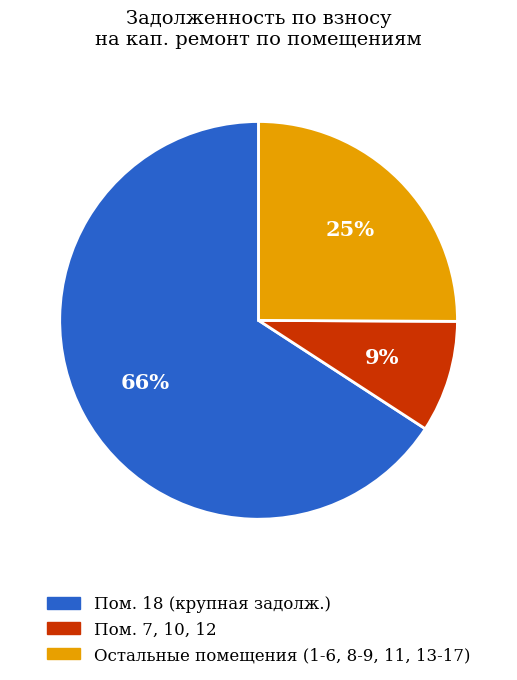

To the nearest percent, what is the difference between the largest and smallest slice percentages?

57%